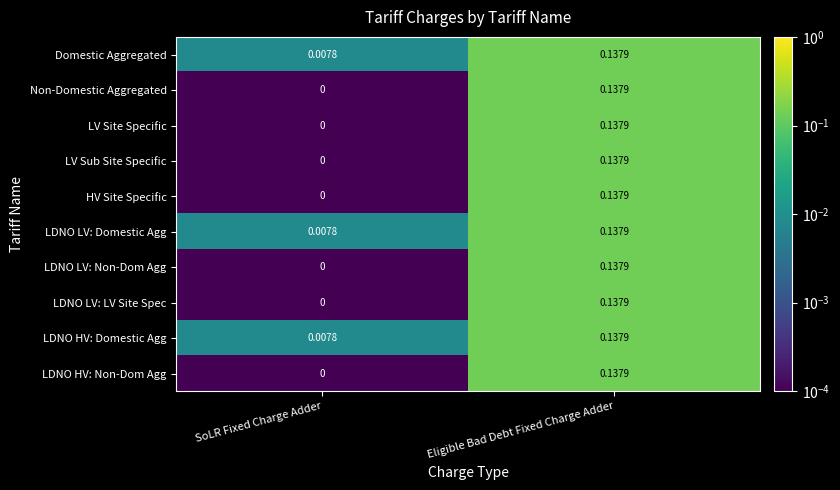

Rank the categories by Non-Domestic Aggregated value from lowest to highest.

SoLR Fixed Charge Adder, Eligible Bad Debt Fixed Charge Adder